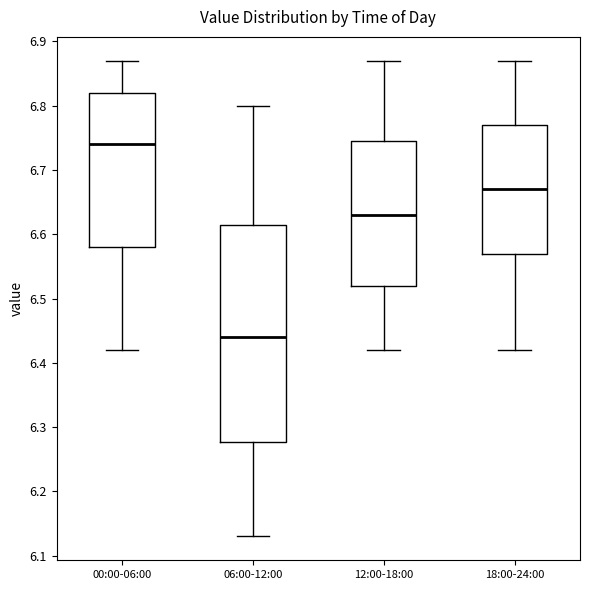

Where is the lower edge of the box for 00:00-06:00 on the y-axis? The values are not printed on the chart, so give them approximately, as read against the axis.

6.58